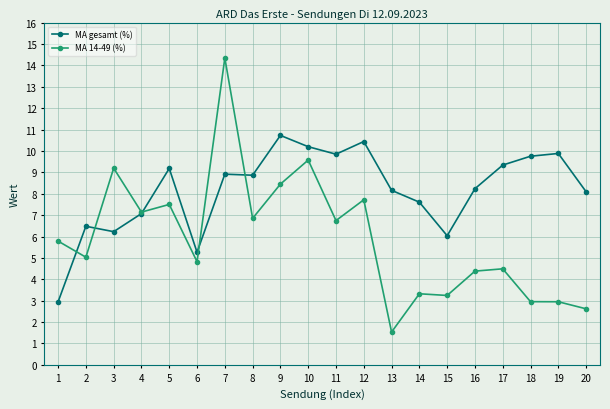

What is the highest value of the MA gesamt (%) series?

10.7